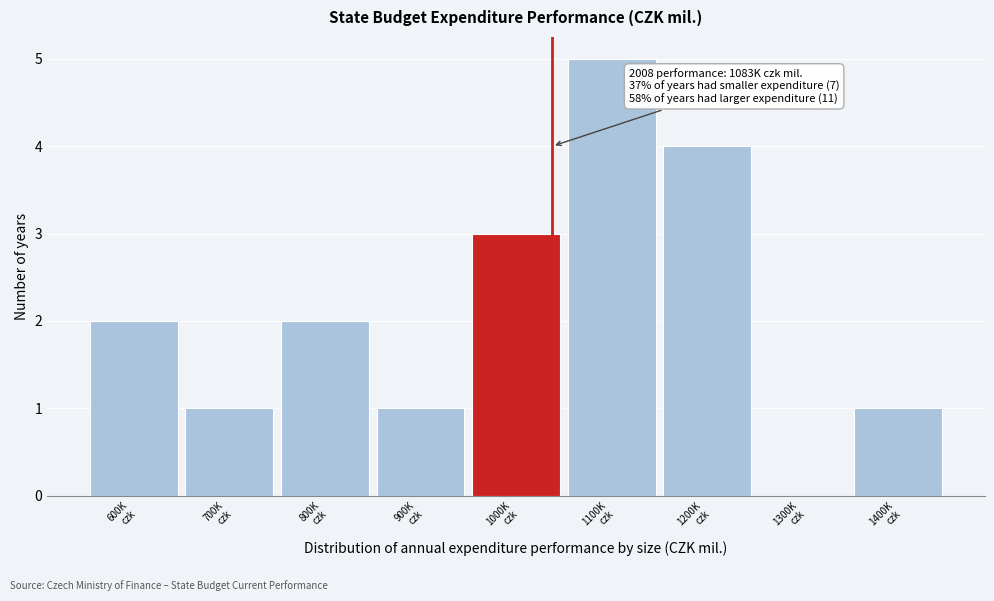

What is the greatest value displayed?

5